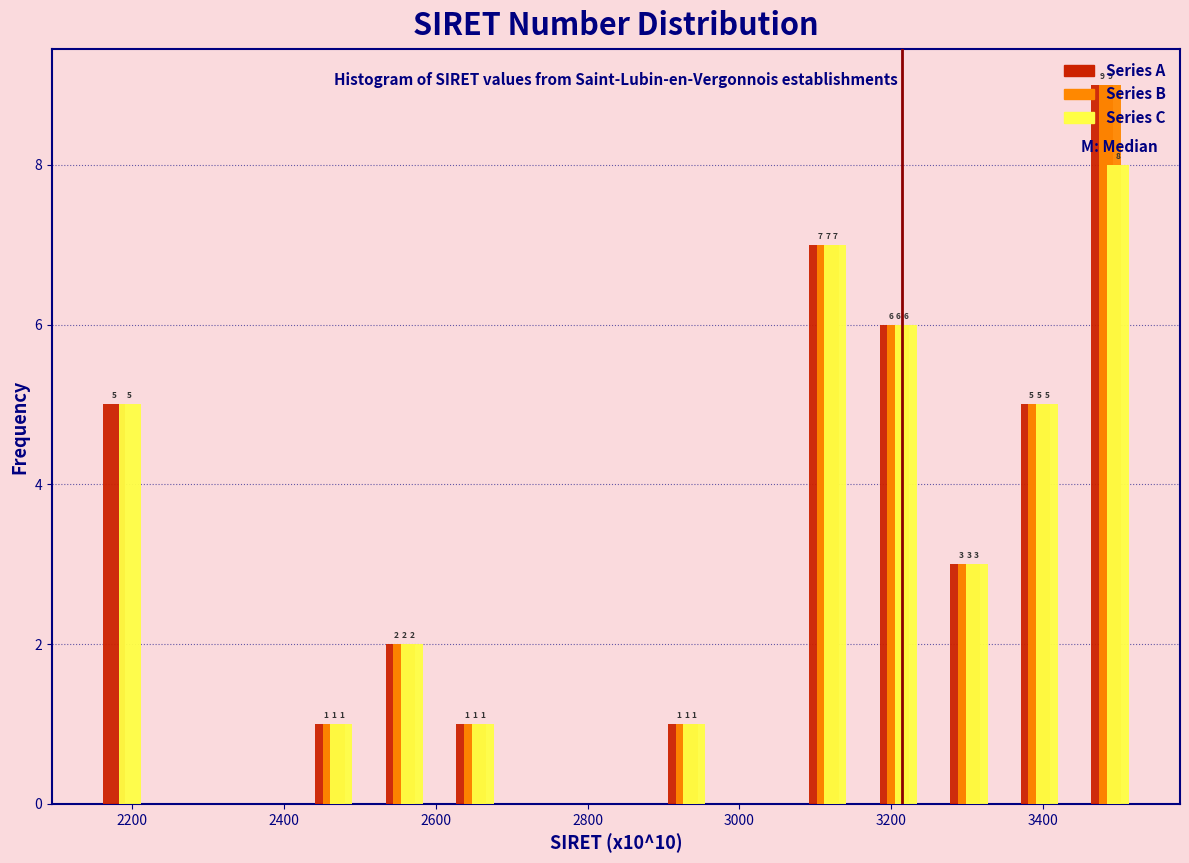

In the Series C series, which range on the x-axis has the tallest bar?

3440 to 3540